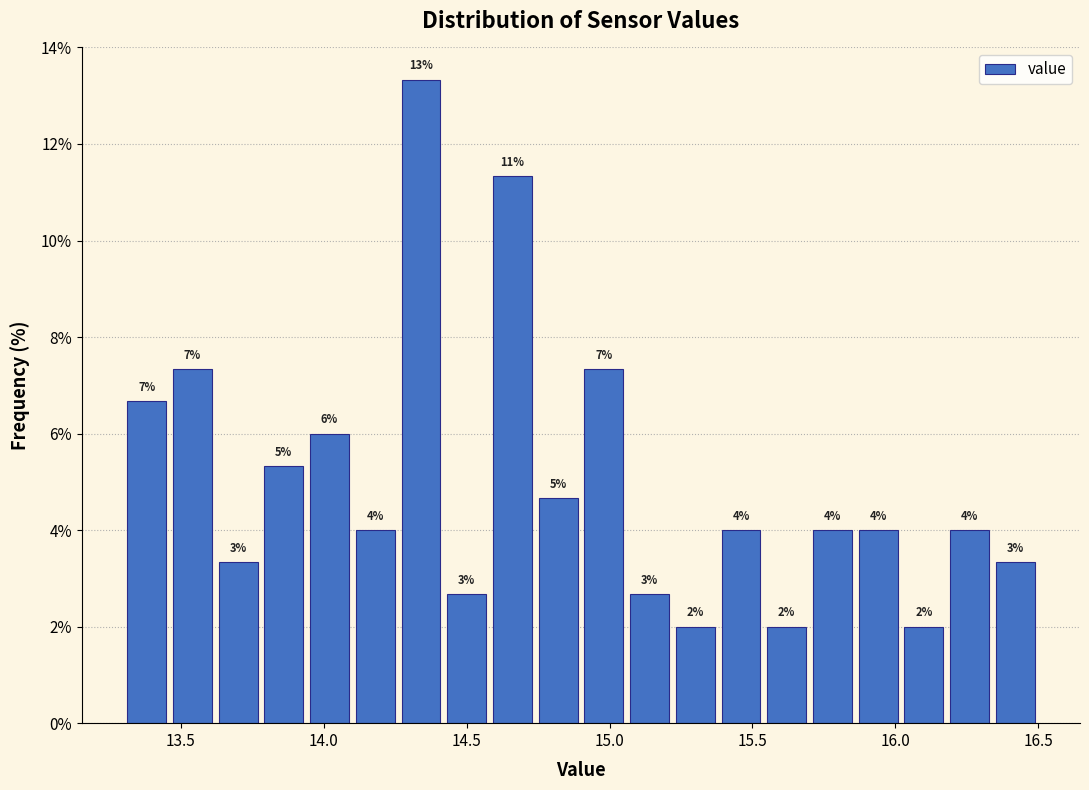

Around what value on the x-axis is the tallest bar? Give the approximate position of its centre, as read against the axis.

14.35